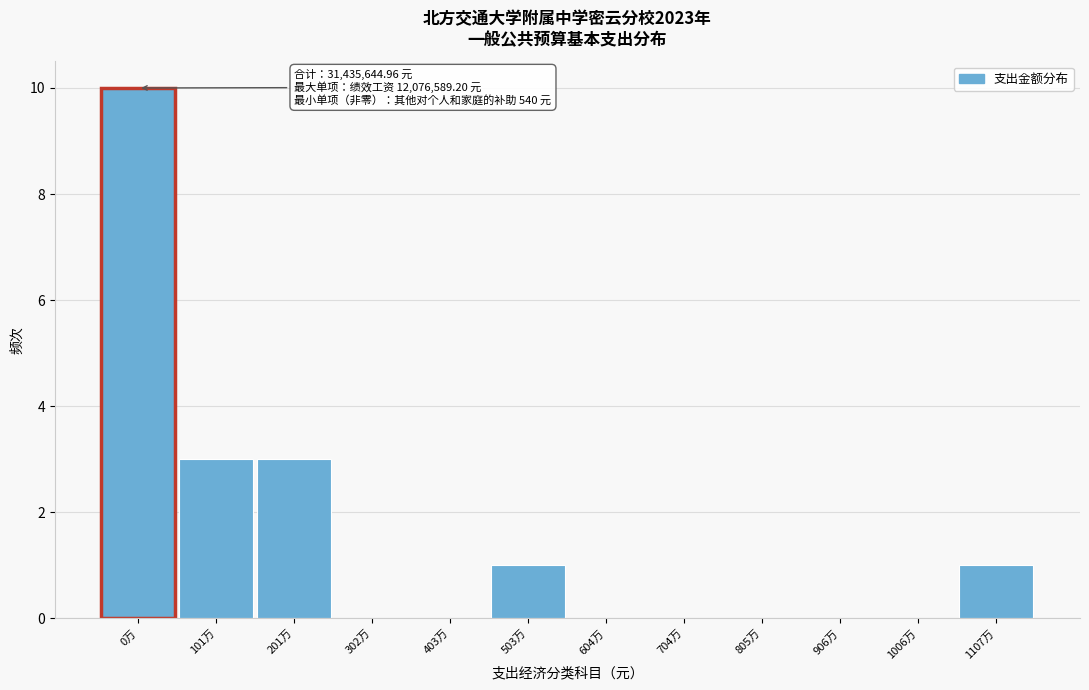

Reading left to right, what are all the values shown in this chart?

0万=10	101万=3	201万=3	302万=0	403万=0	503万=1	604万=0	704万=0	805万=0	906万=0	1006万=0	1107万=1